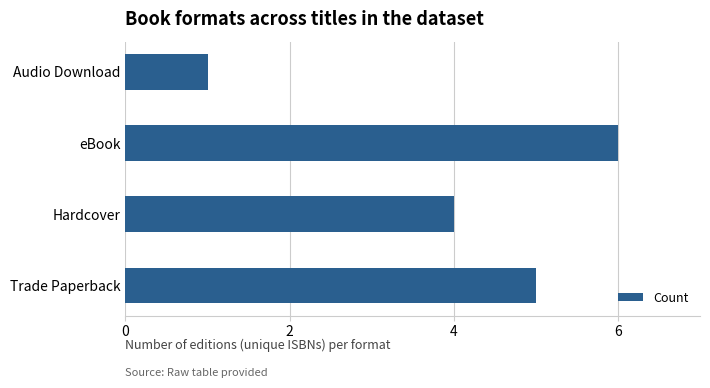

Reading bottom to top, what are all the values shown in this chart?

5	4	6	1